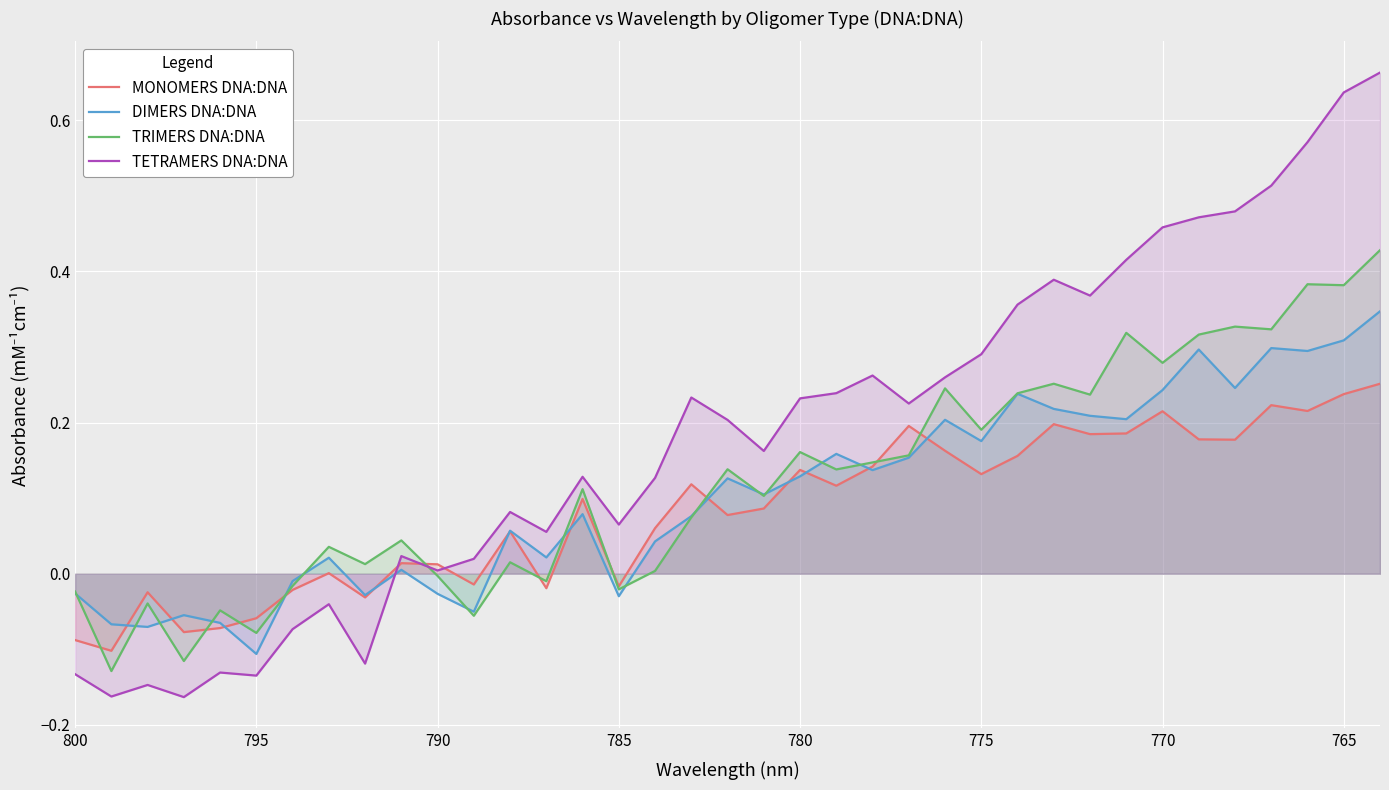

What is the difference between the maximum and minimum values in the DIMERS DNA:DNA series?

0.5